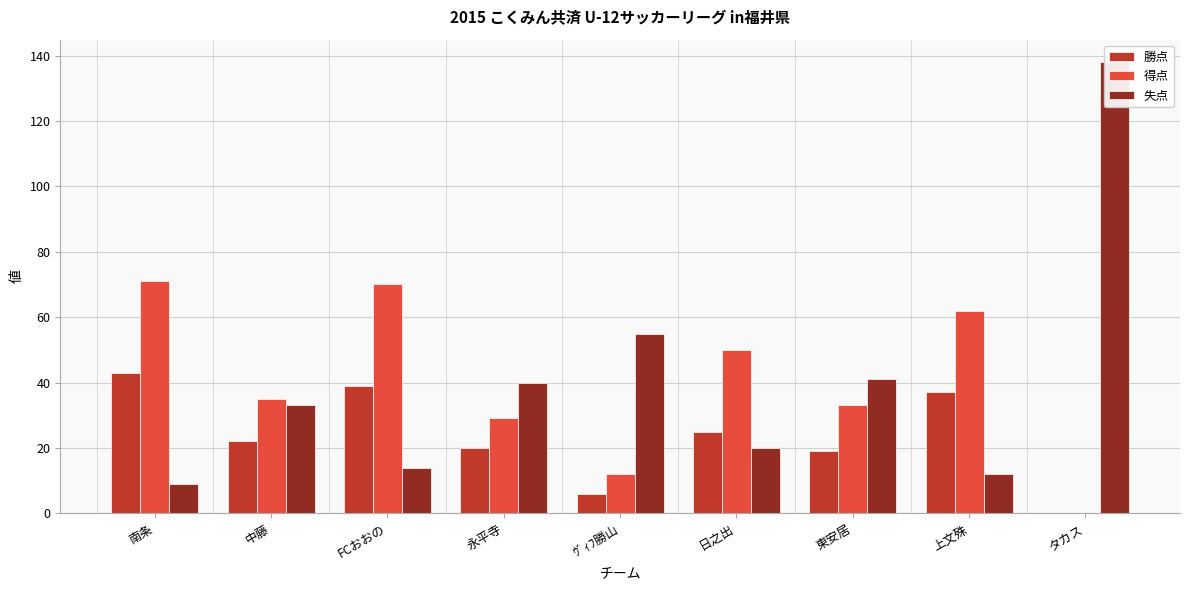

The value of 失点 at 永平寺 is 40. True or false?

True